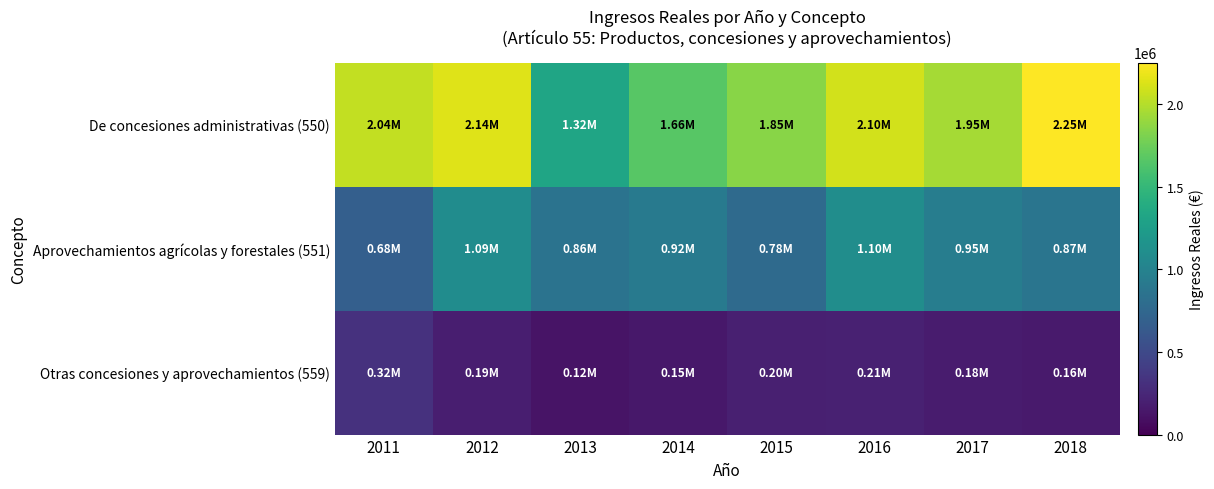

At how many categories does at least one series exceed 2136297?

2